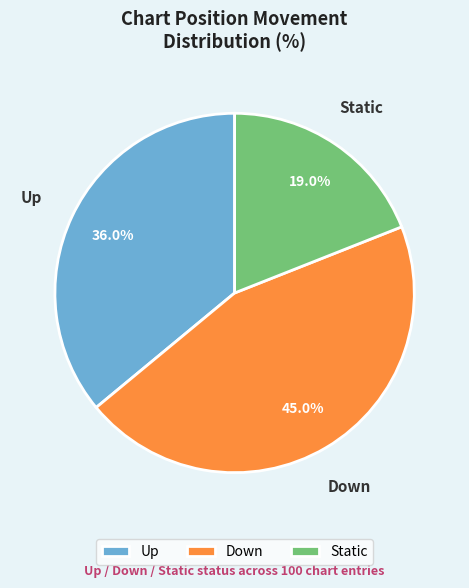

Which category has the biggest portion of the pie?

Down